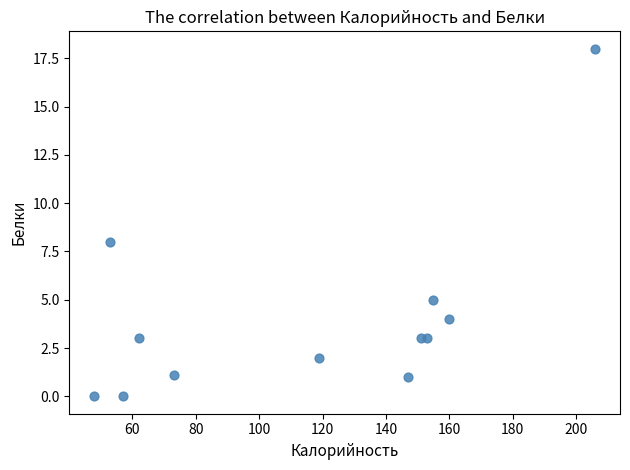

What is the range of X values (max minus min)?

158.0